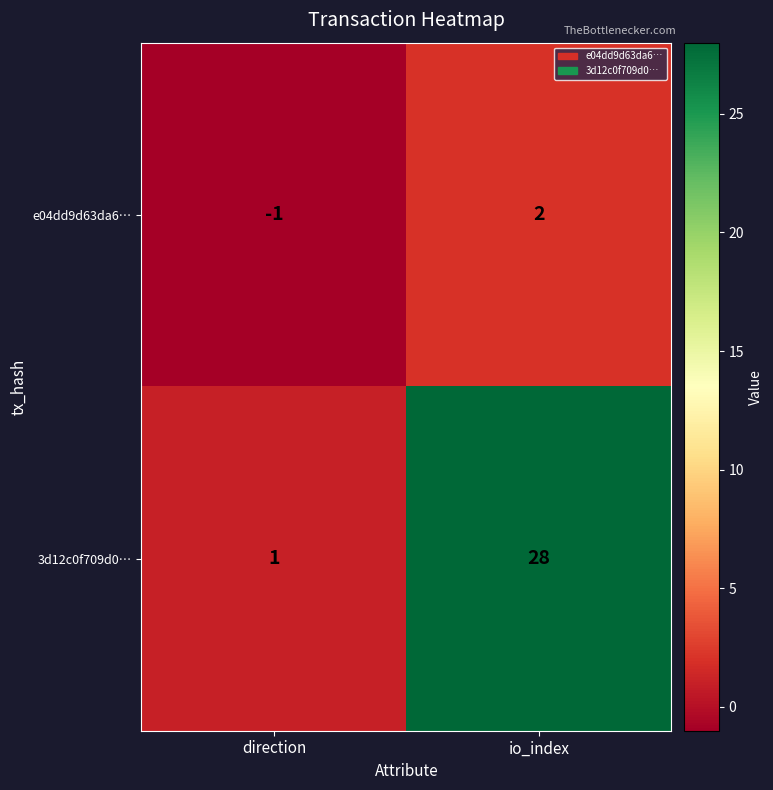

Which series has the widest spread of values?

3d12c0f709d0…